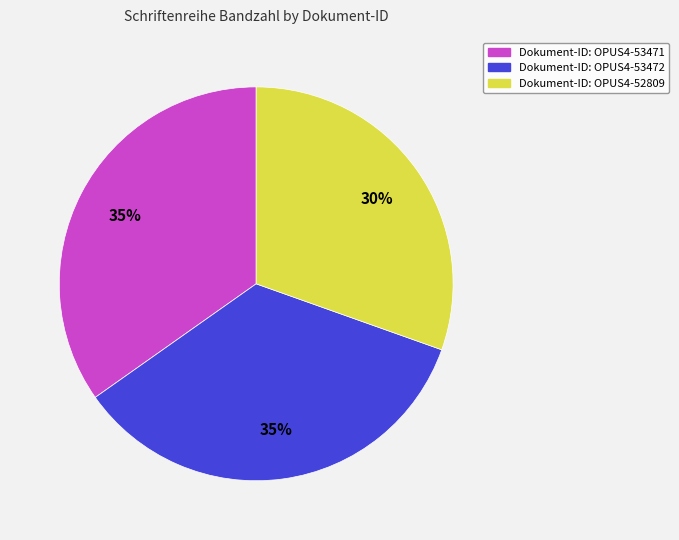

Is there any slice that represents more than half of the pie?

No